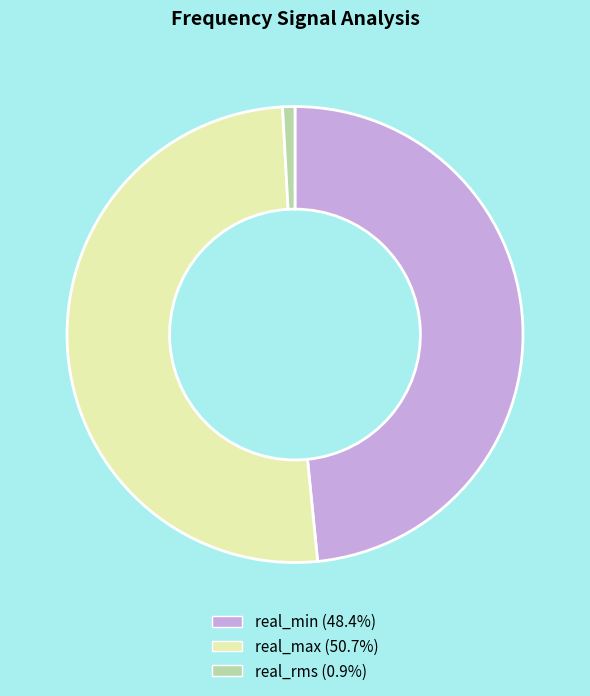

Which slice represents more than half of the pie?

real_max